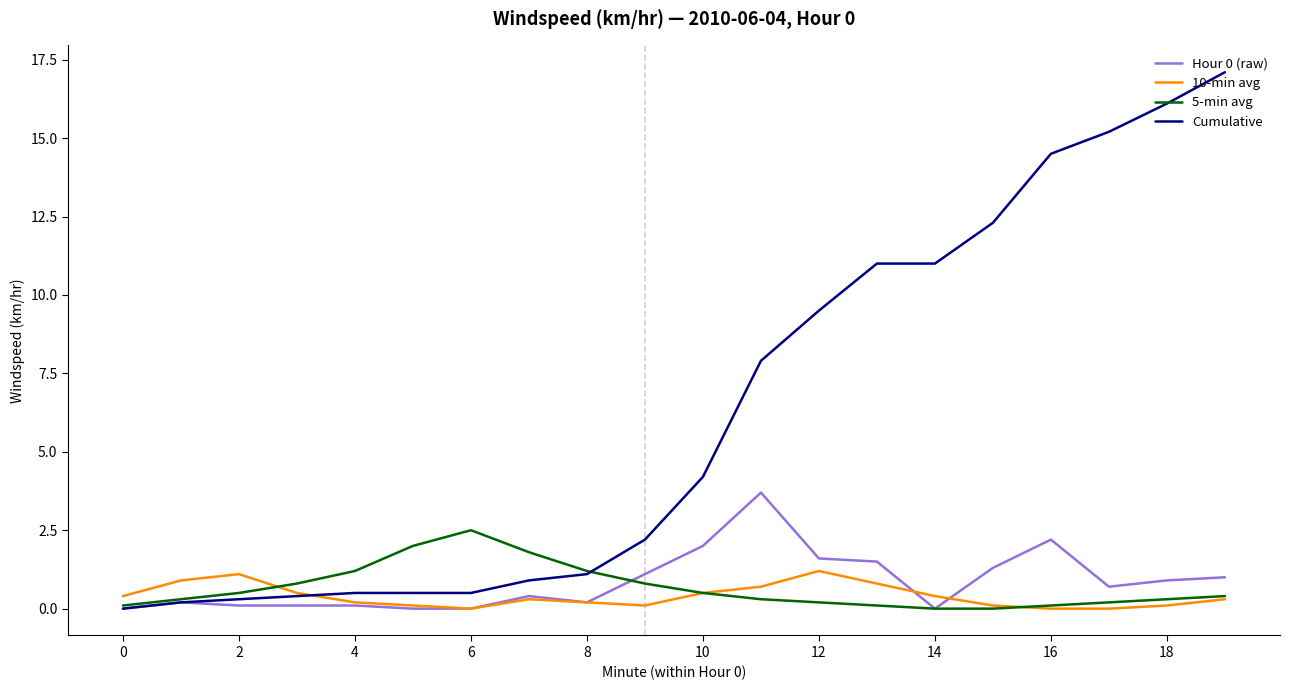

Rank the series by their maximum value, from highest to lowest.

Cumulative, Hour 0 (raw), 5-min avg, 10-min avg